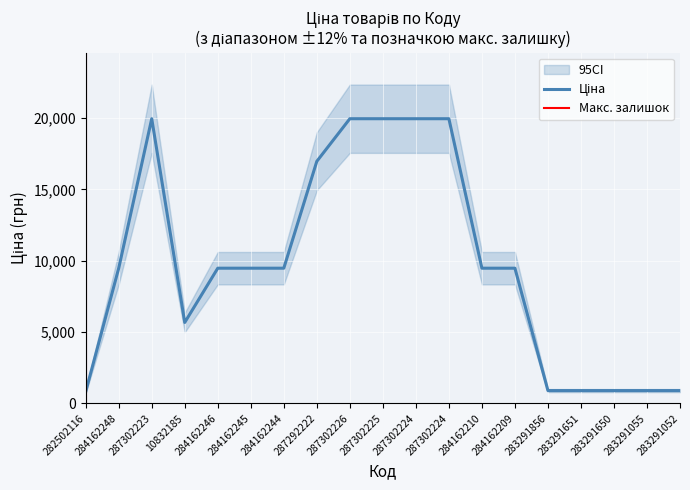

At which category does Ціна reach its first local peak?

287302223